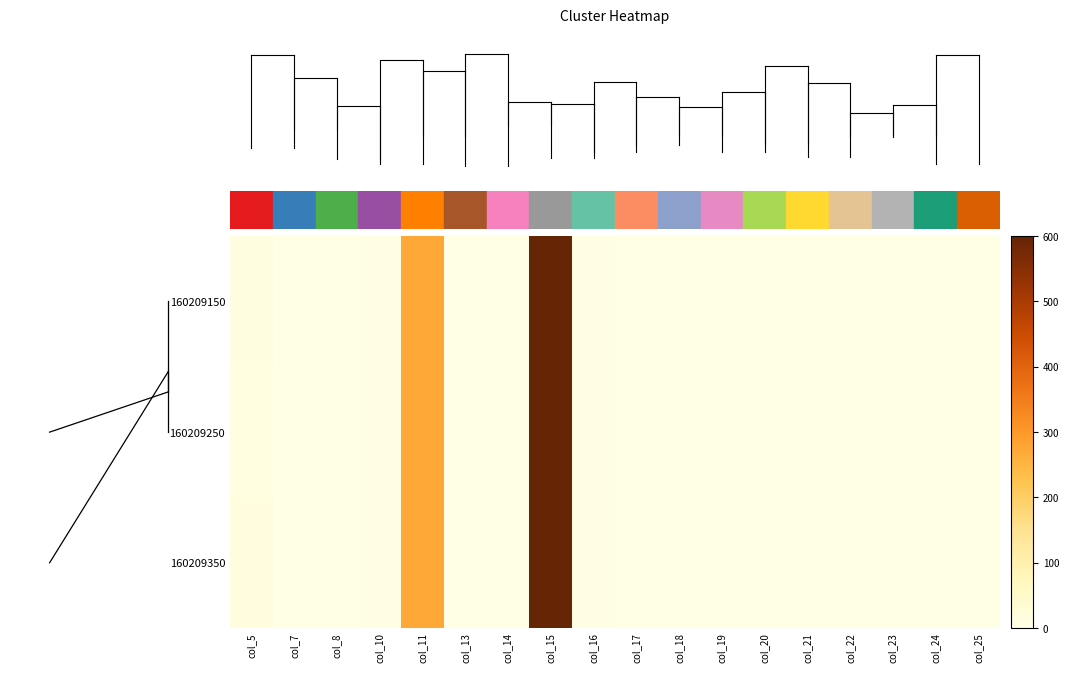

Reading right to left, extract all data points from this chart.

160209150: col_25=0	col_24=0	col_23=0	col_22=0	col_21=2	col_20=0	col_19=0	col_18=0	col_17=0	col_16=7	col_15=600	col_14=0	col_13=0	col_11=270	col_10=3	col_8=0	col_7=0	col_5=10
160209250: col_25=0	col_24=0	col_23=0	col_22=0	col_21=2	col_20=0	col_19=0	col_18=0	col_17=0	col_16=7	col_15=600	col_14=0	col_13=0	col_11=270	col_10=3	col_8=0	col_7=0	col_5=9
160209350: col_25=0	col_24=0	col_23=0	col_22=0	col_21=2	col_20=0	col_19=0	col_18=0	col_17=0	col_16=7	col_15=600	col_14=0	col_13=0	col_11=270	col_10=3	col_8=0	col_7=0	col_5=14